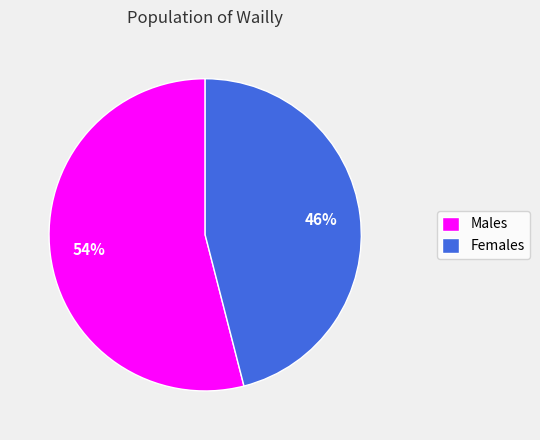

What is the largest slice in the pie chart?

Males